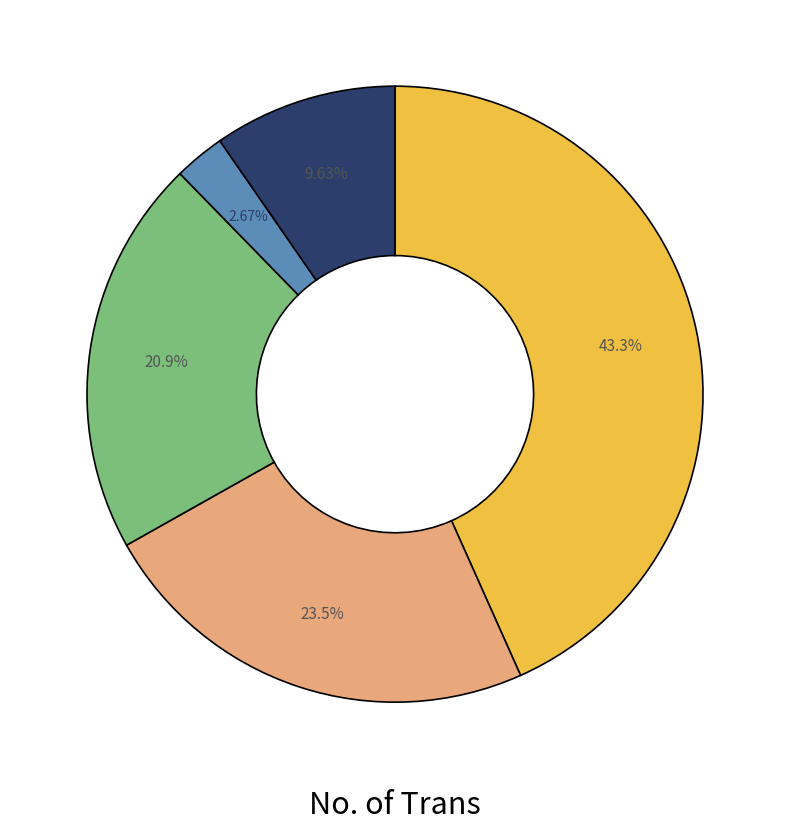

Is there any slice that represents more than half of the pie?

No